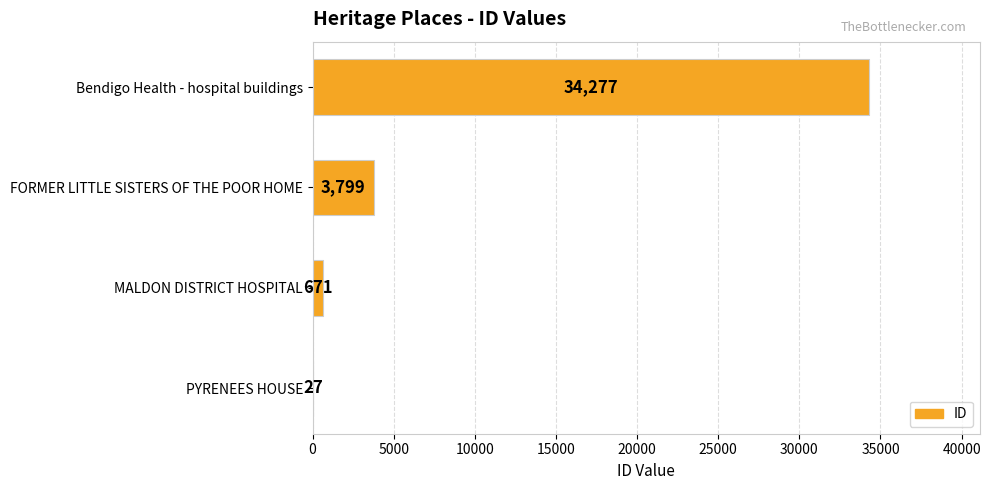

What is the sum of the values at MALDON DISTRICT HOSPITAL and Bendigo Health - hospital buildings?

34948